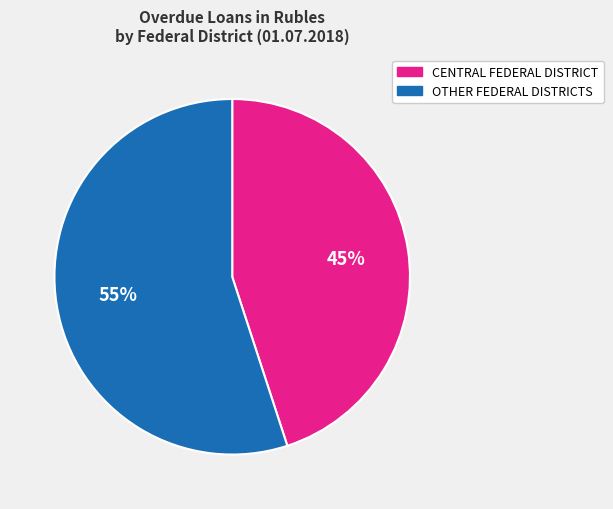

What is the ratio of the value at CENTRAL FEDERAL DISTRICT to the value at OTHER FEDERAL DISTRICTS?

0.8